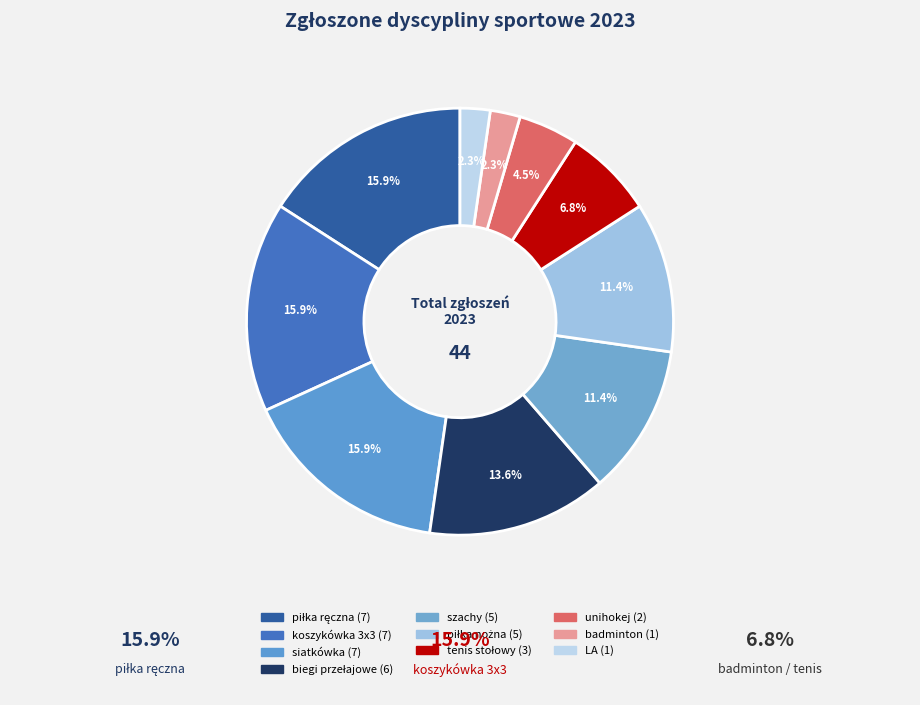

What percentage is the koszykówka 3x3 slice, to the nearest percent?

16%